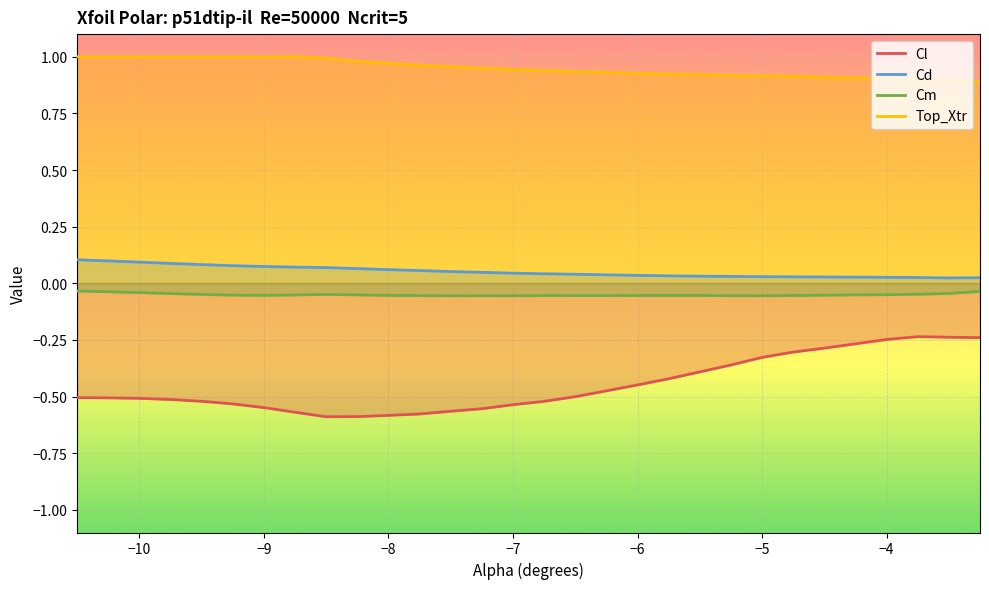

True or false: Cm and Cl cross at least once.

False